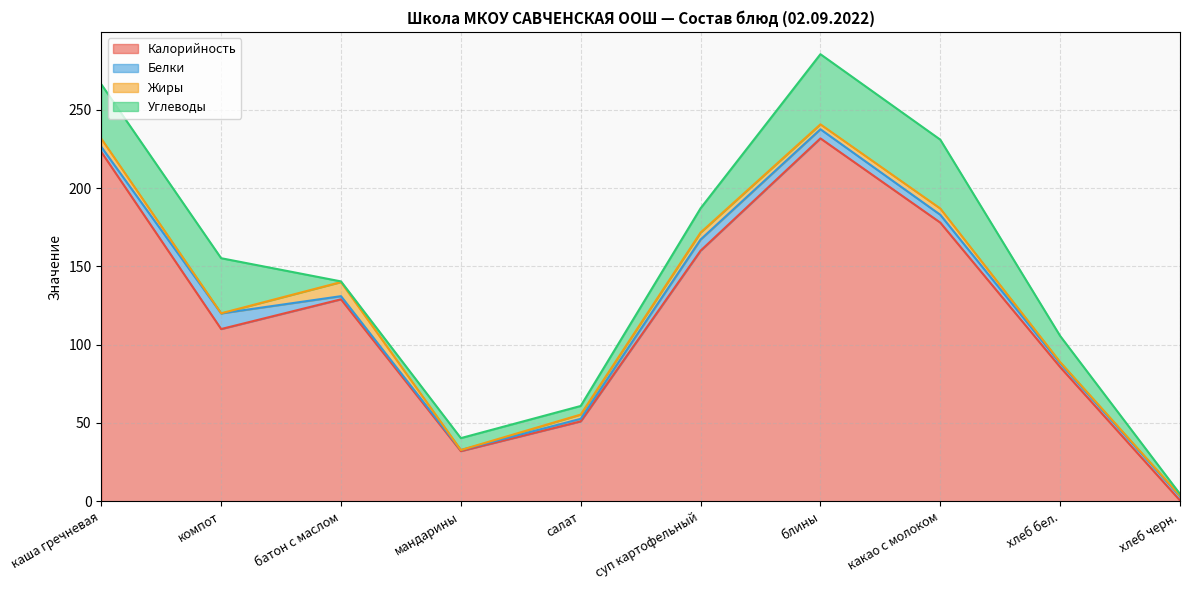

What is the difference between the Углеводы values at хлеб черн. and компот?

34.2